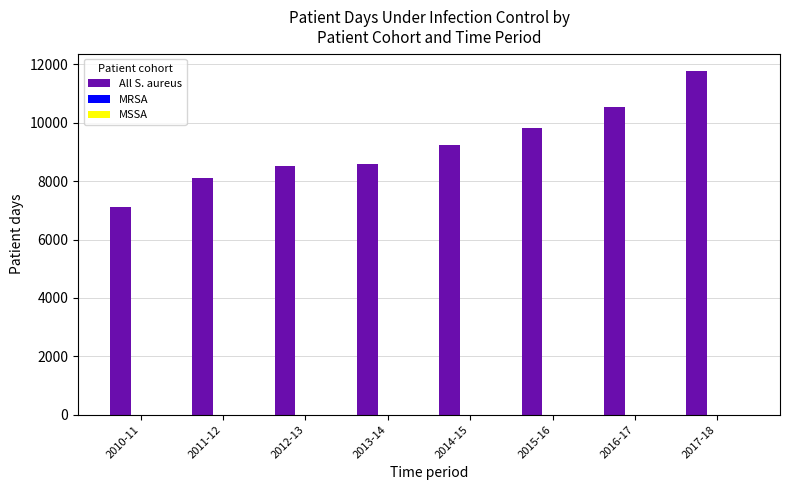

The value at 2014-15 is 5017. True or false?

False